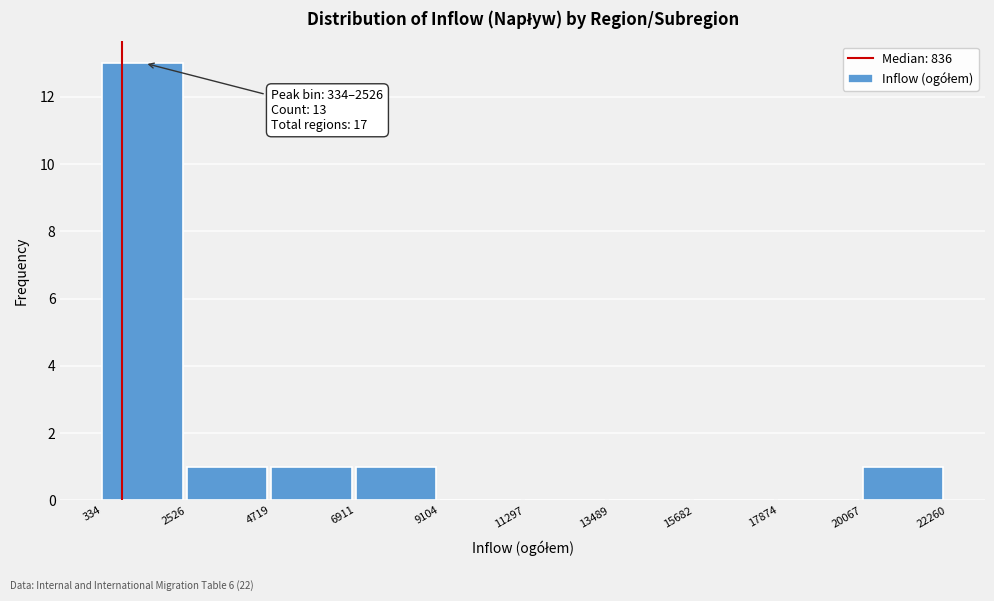

Over which range of the x-axis is the bar tallest?

334 to 2526